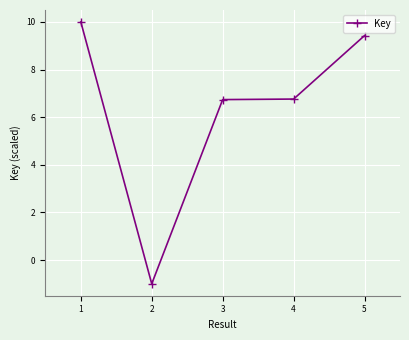

At which category does the data reach its first local valley?

2